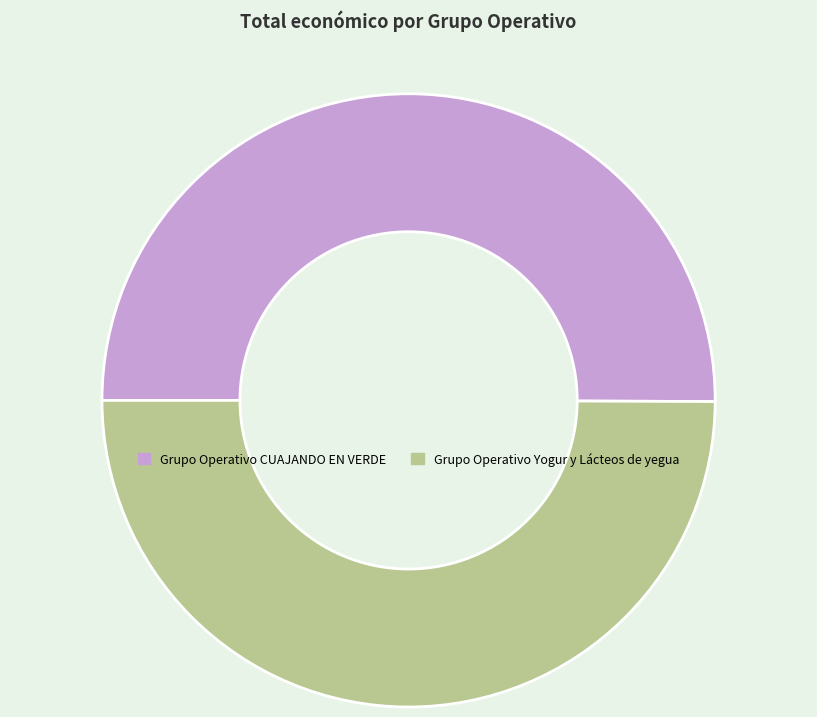

Is the sum of Grupo Operativo CUAJANDO EN VERDE and Grupo Operativo Yogur y Lácteos de yegua greater than half?

Yes